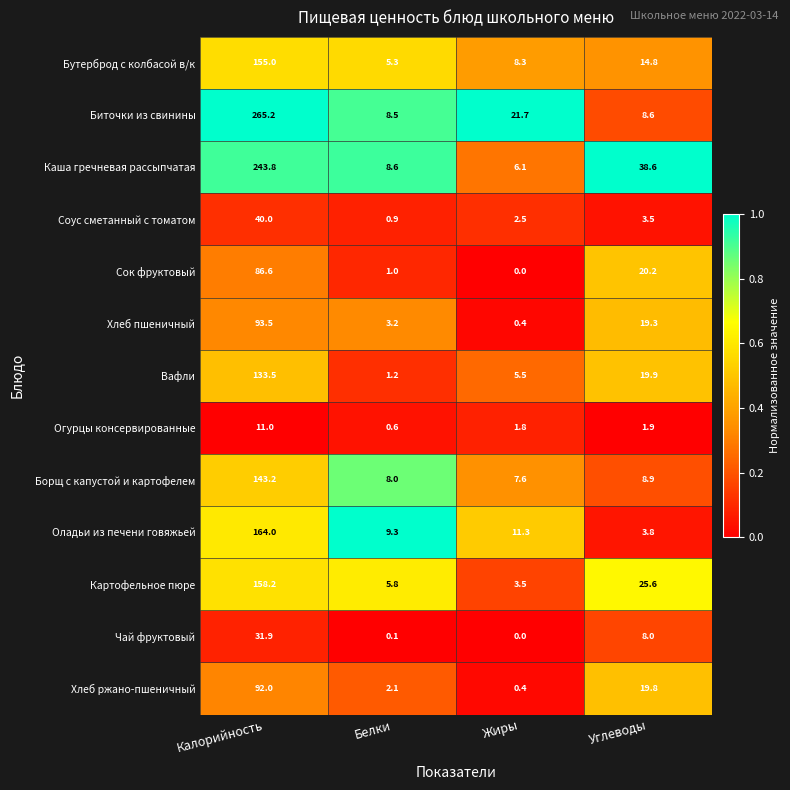

What is the greatest value displayed?

265.2